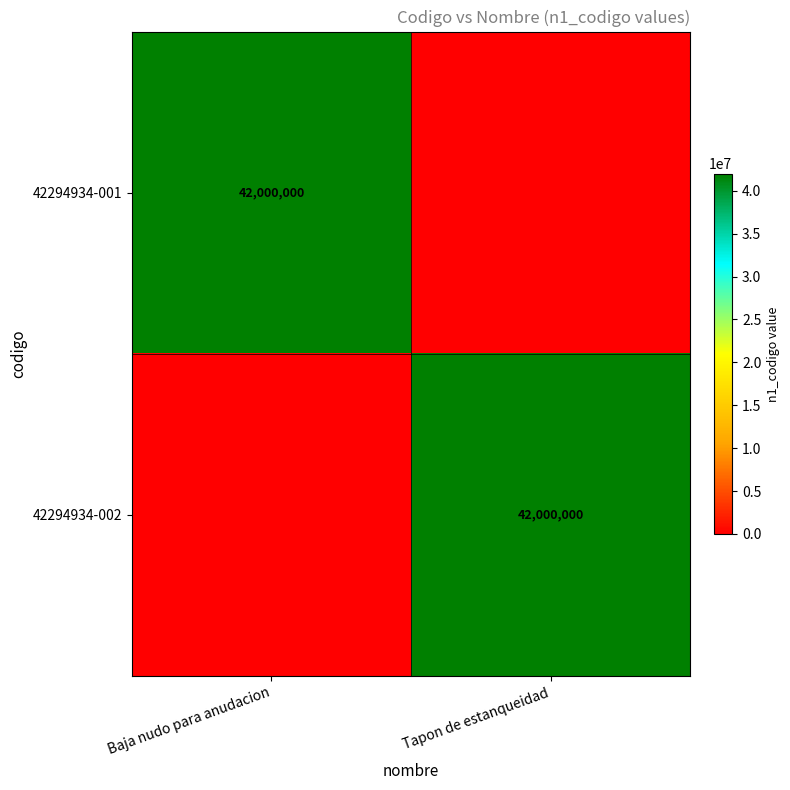

How many distinct data groups are displayed?

2